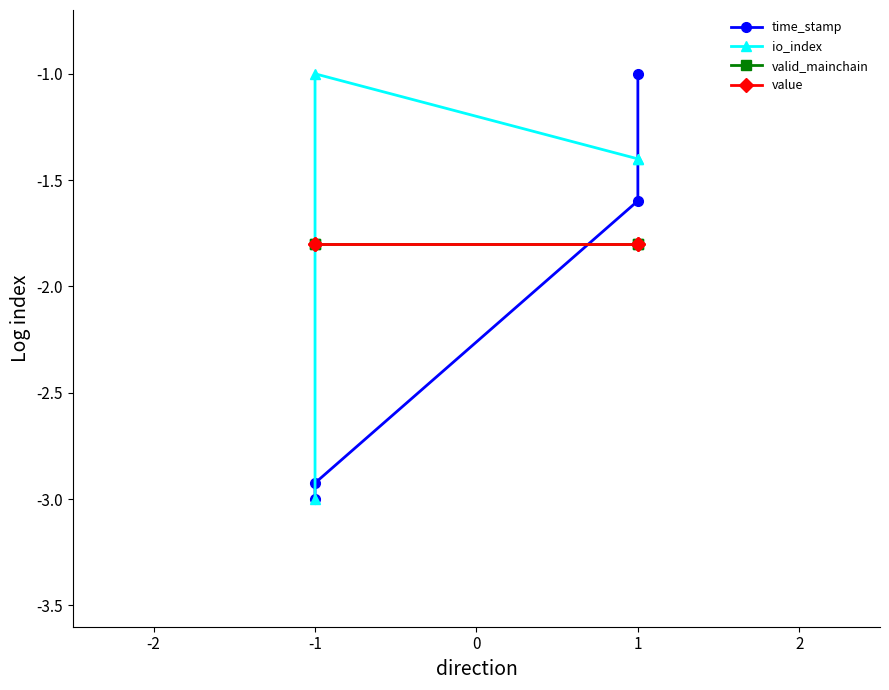

Count the number of data series in this chart.

4